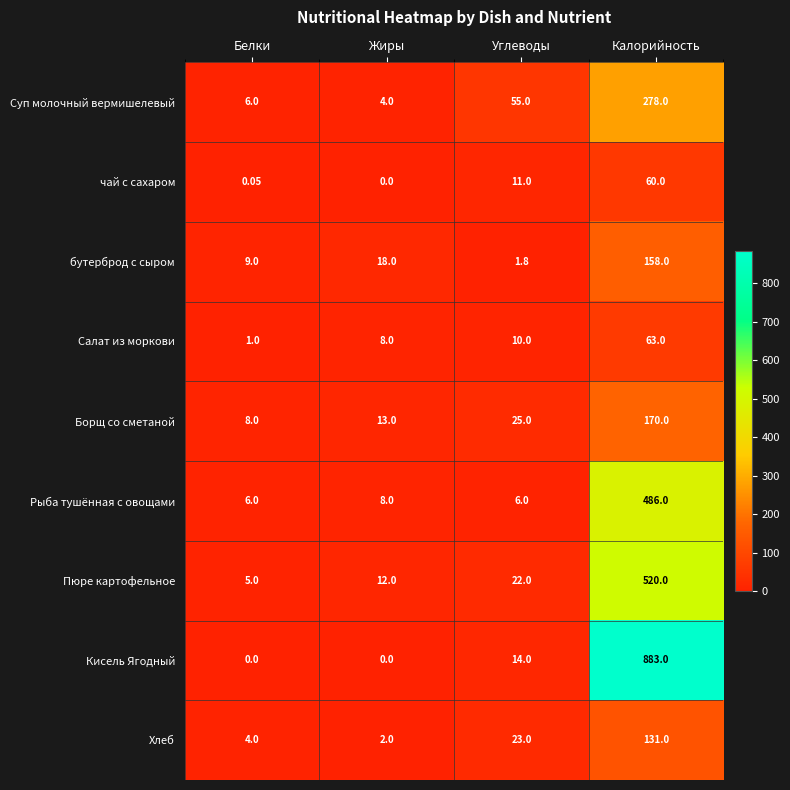

At which label is чай с сахаром closest to 30?

Углеводы